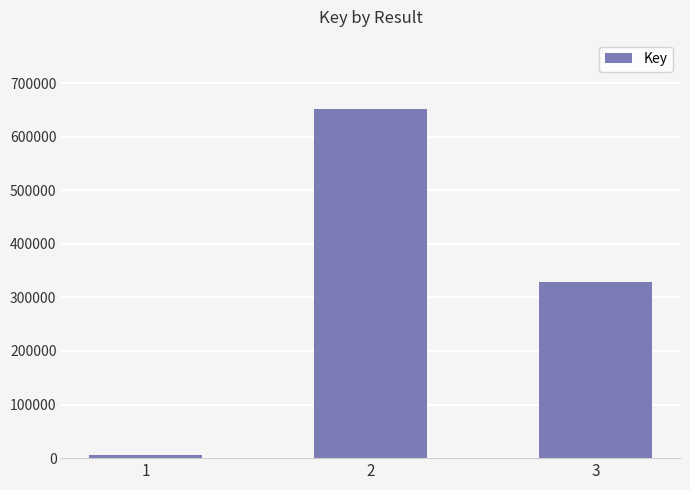

How many values are below 328487?

1